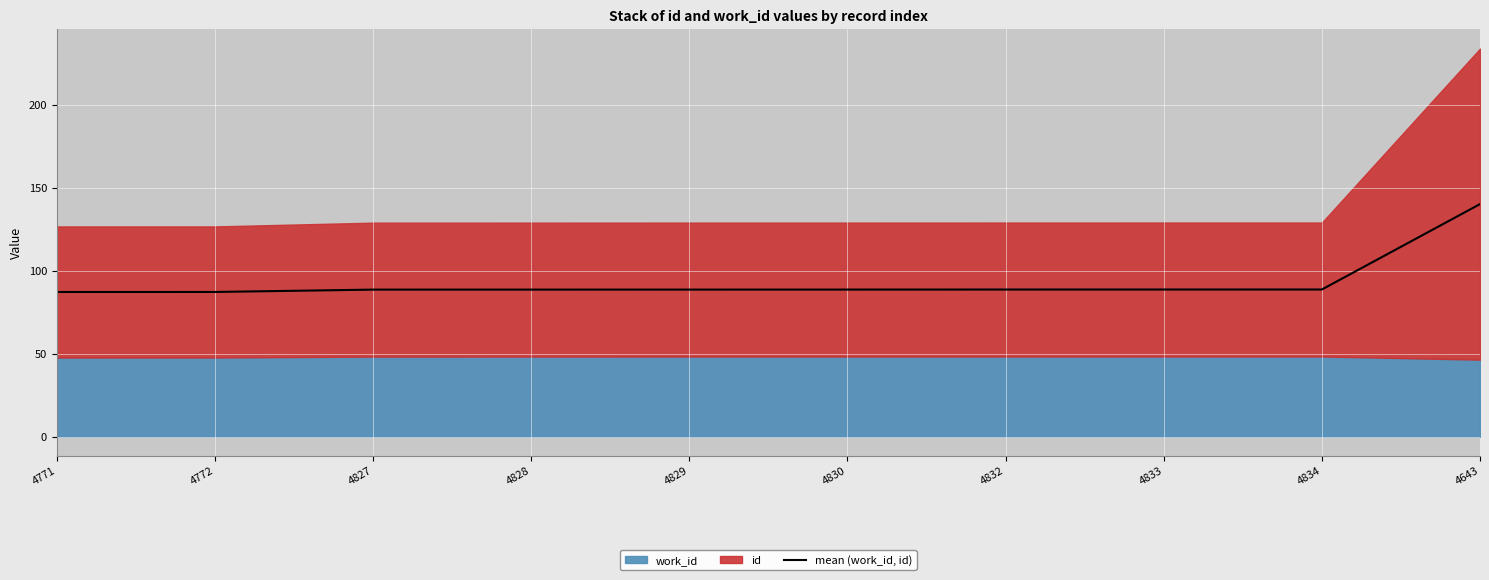

What is the ratio of the value at 4771 to the value at 4643?

0.6